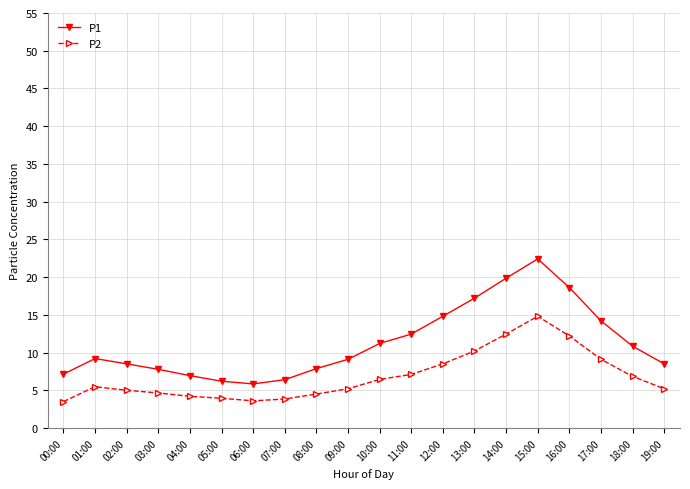

What is the difference between the second highest and minimum values in the P2 series?

8.9